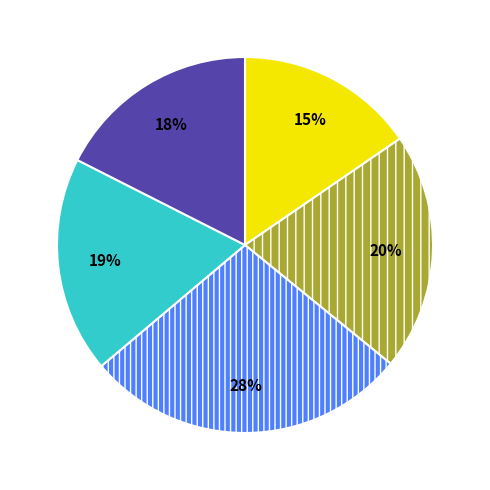

To the nearest percent, what is the average slice percentage?

20%